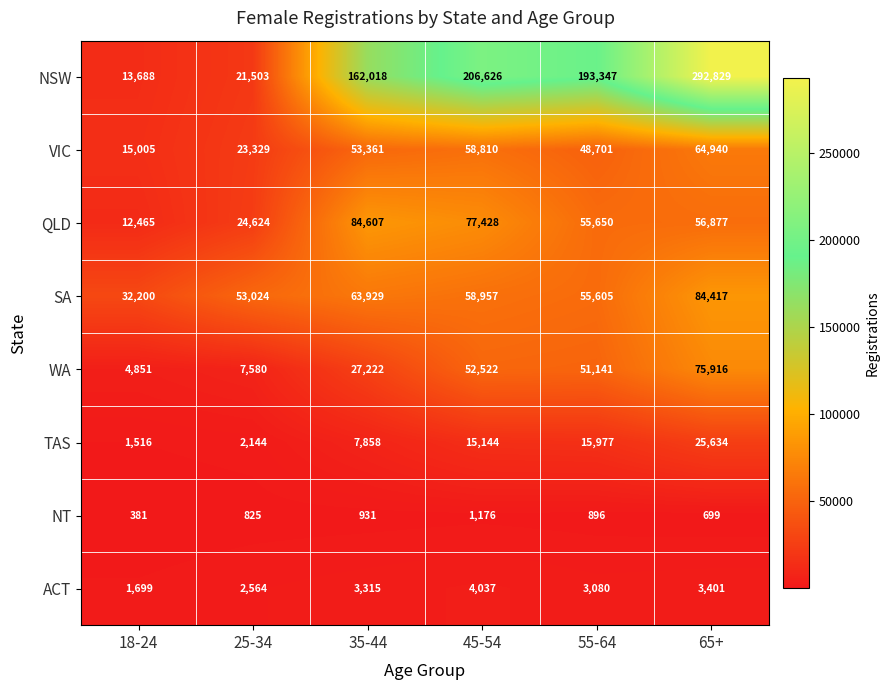

Read the SA value at 55-64.

55605